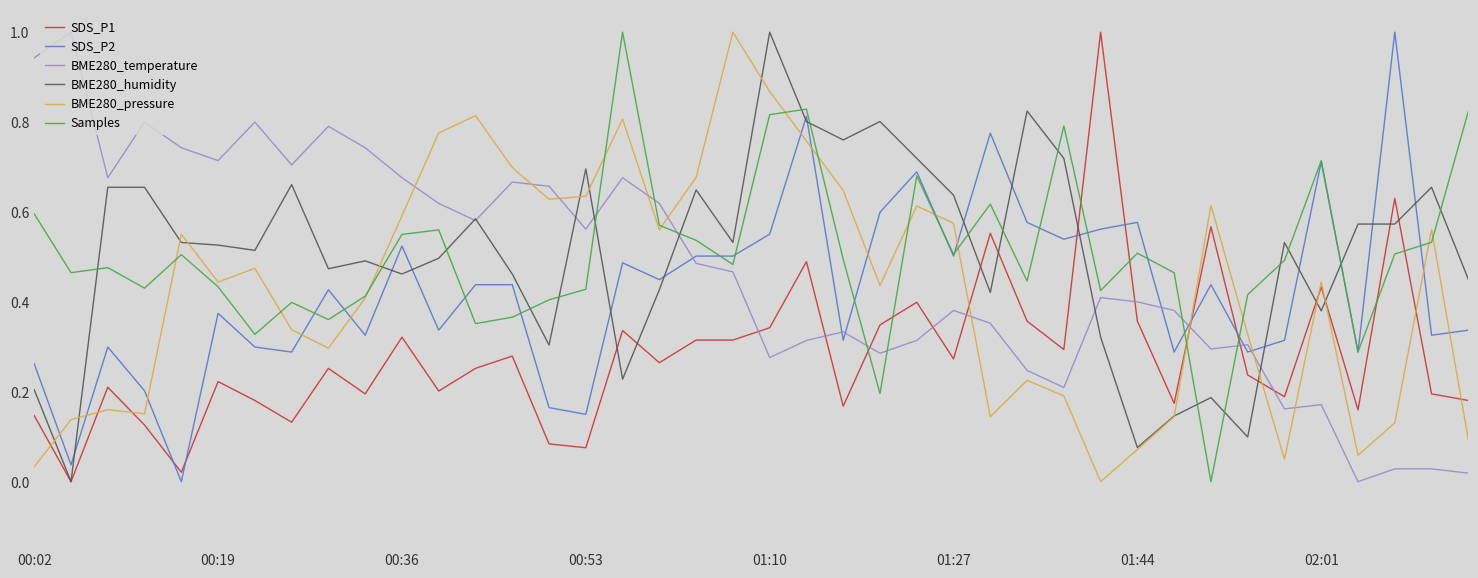

What is the maximum value shown in the chart?

1.0